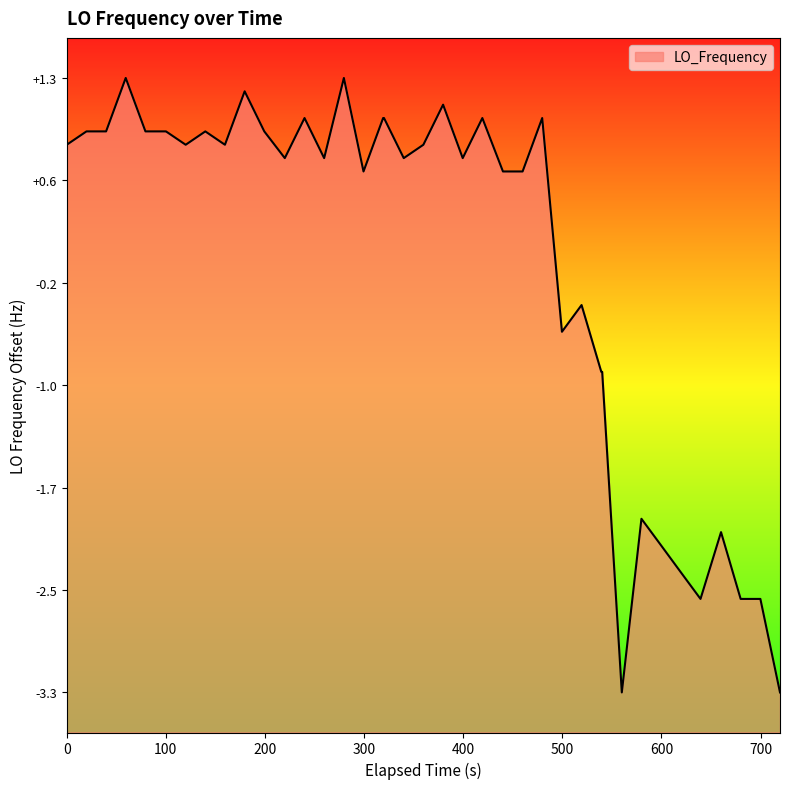

What is the greatest value displayed?

1.3